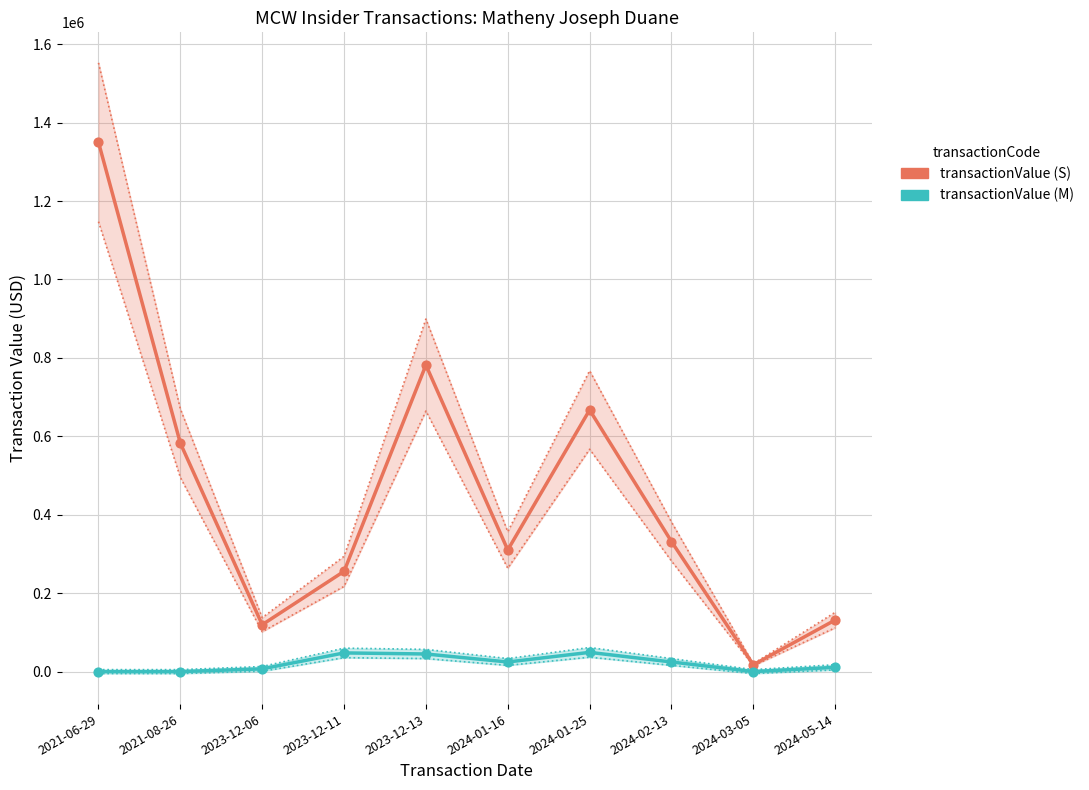

Which series has the largest Y range (max minus min)?

transactionValue (S)